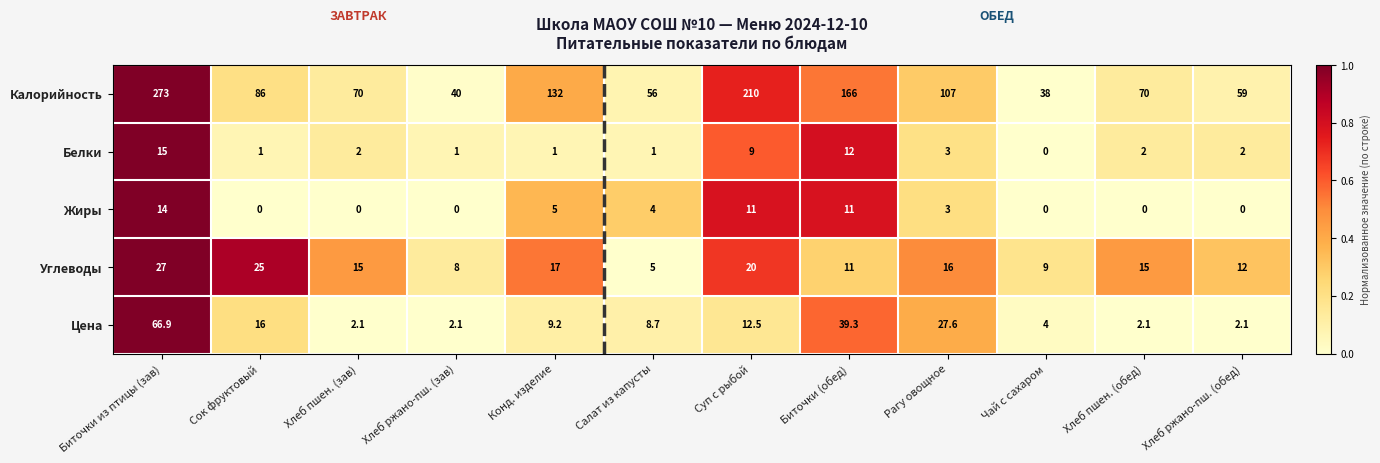

What is the difference between the second highest and minimum values in the Цена series?

37.2